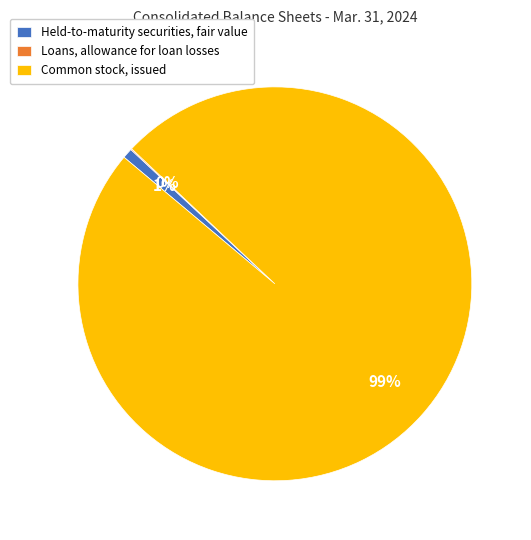

The Held-to-maturity securities, fair value slice represents 1% of the pie. True or false?

True